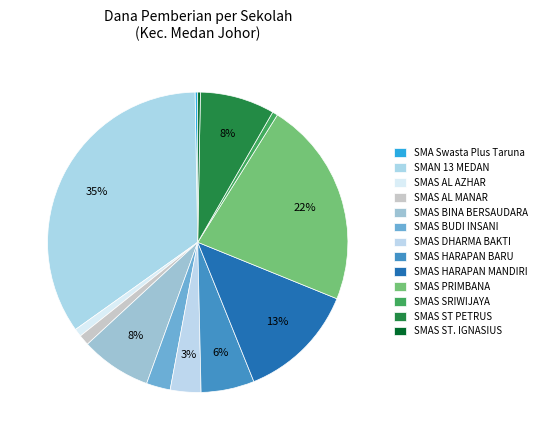

True or false: SMAS PRIMBANA accounts for 22% of the total.

True